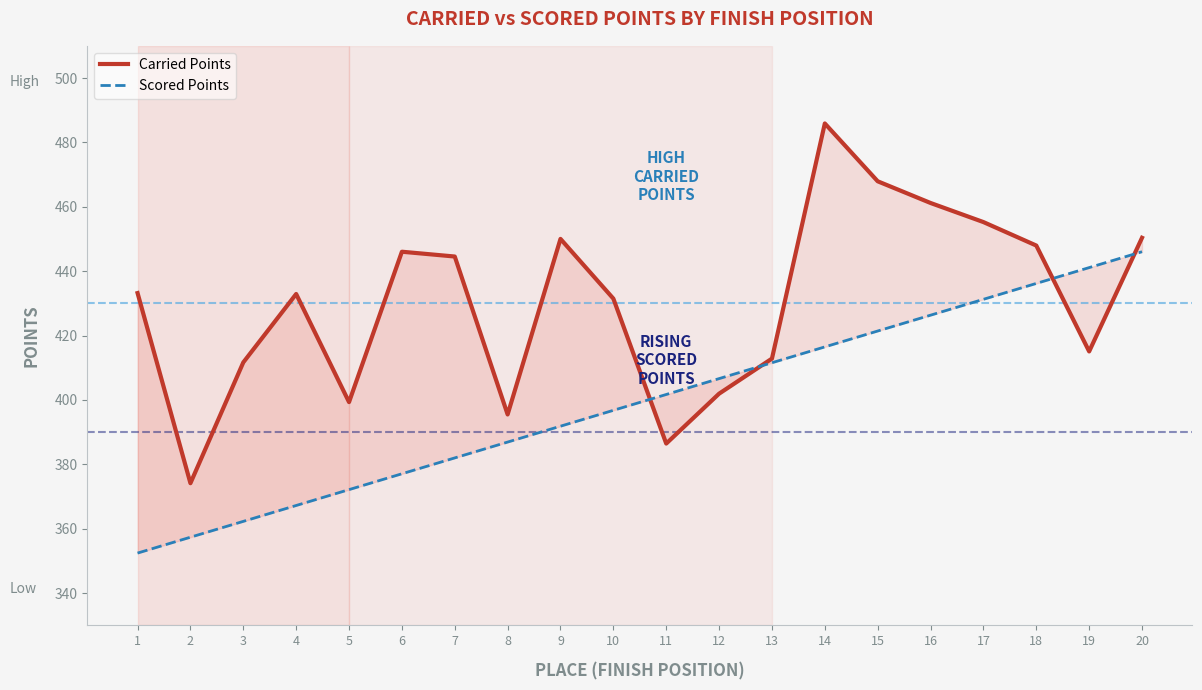

True or false: Carried Points has more than 2 points higher than both neighbors.

True